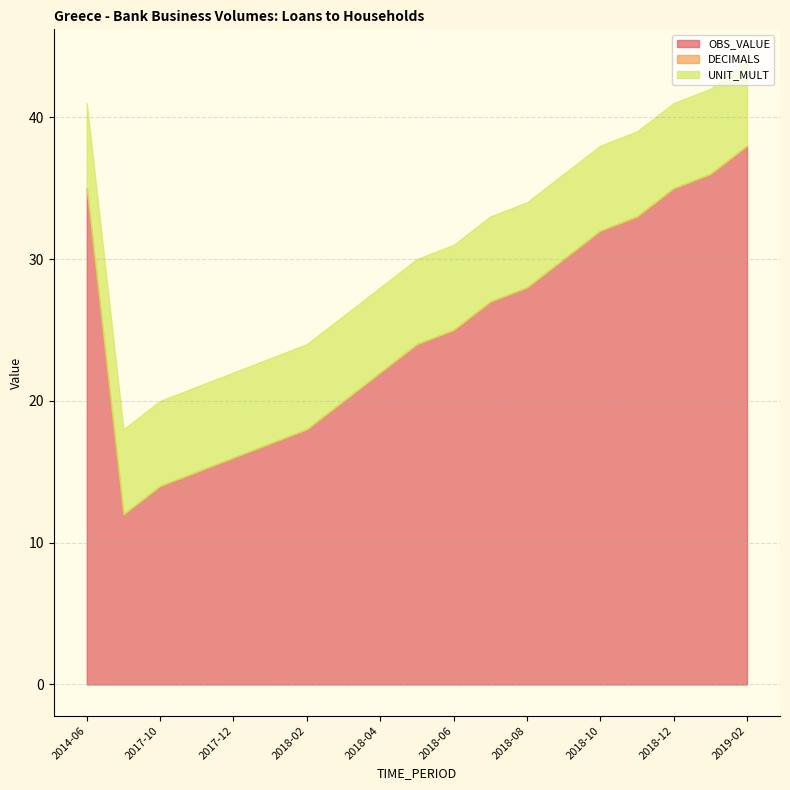

Rank the series by their maximum value, from lowest to highest.

DECIMALS, UNIT_MULT, OBS_VALUE